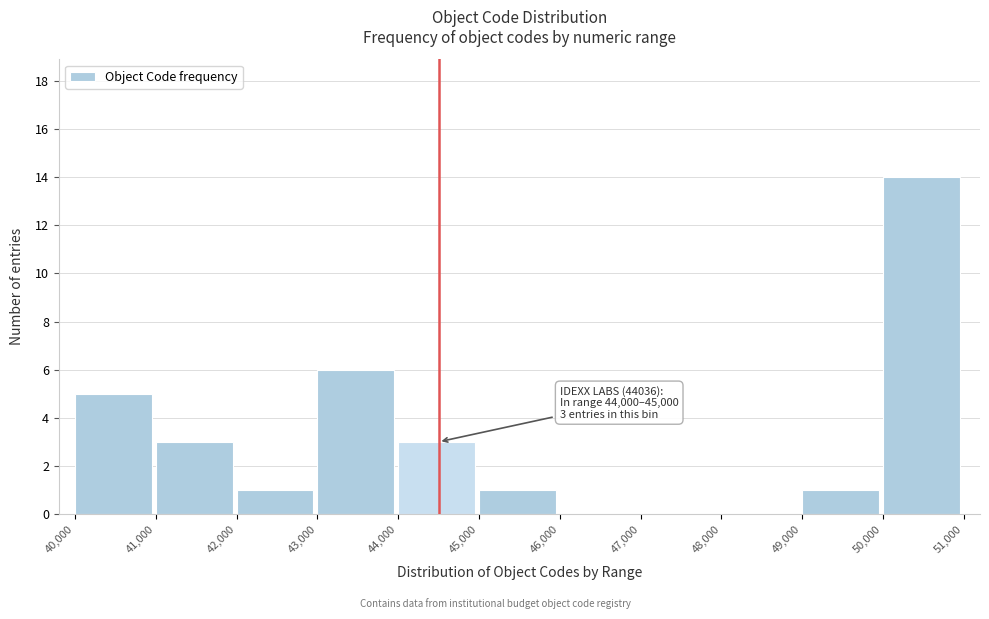

Which range on the x-axis has the tallest bar?

50,000 to 51,000